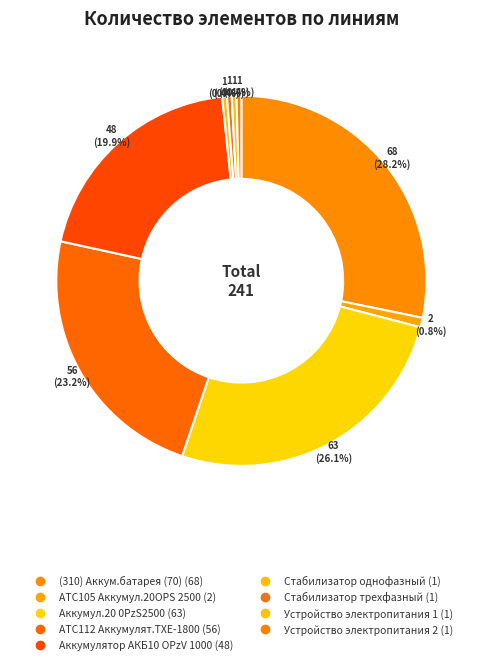

Is the sum of ATC105 Аккумул.20OPS 2500 and (310) Аккум.батарея (70) greater than half?

No